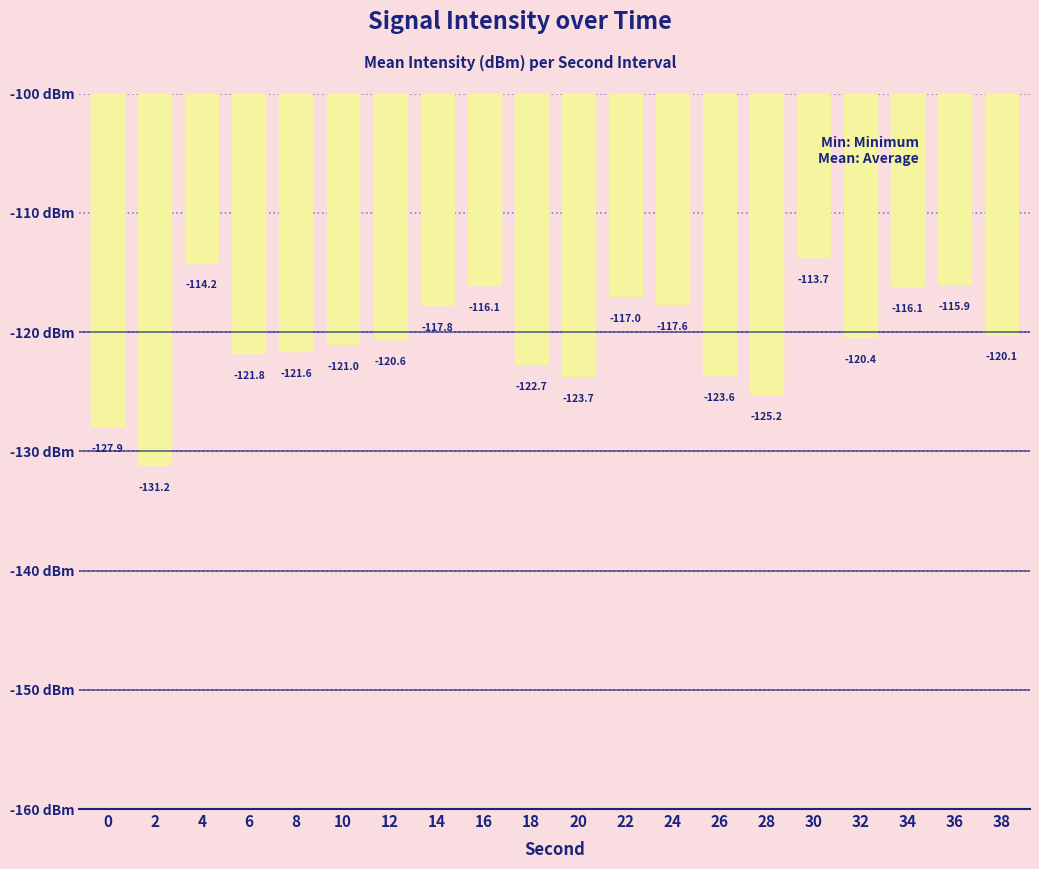

What is the difference between the values at 16 and 26?

7.5